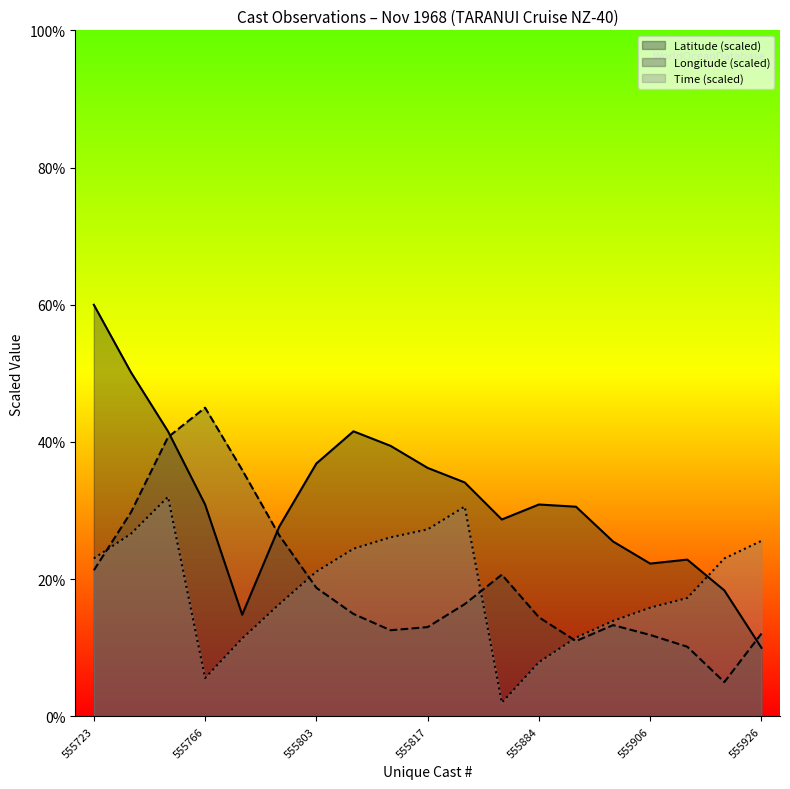

How many lines are shown in the chart?

3